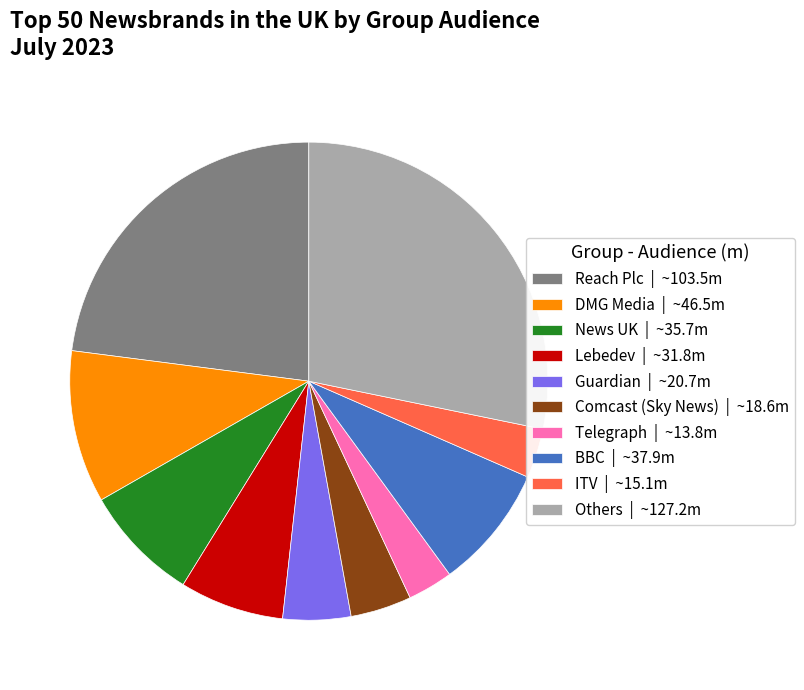

Does Telegraph account for over 50% of the chart?

No